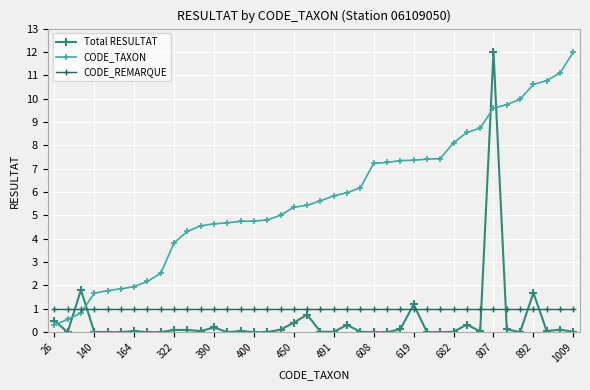

Which series ends up on top after the final intersection of CODE_REMARQUE and Total RESULTAT?

CODE_REMARQUE